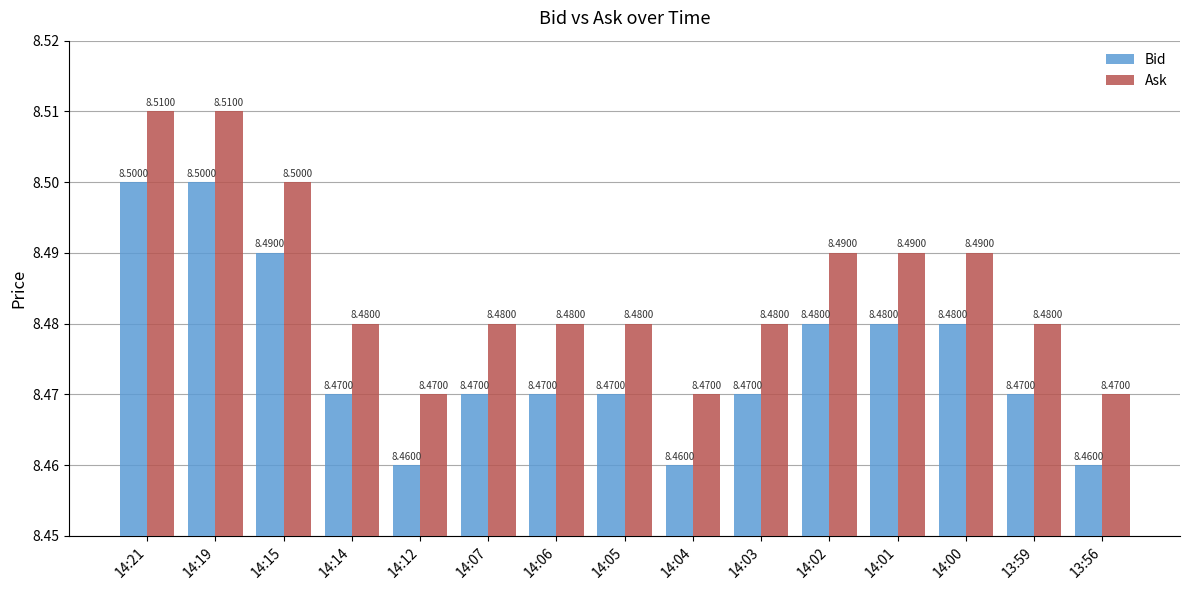

At how many categories does at least one series exceed 8?

15